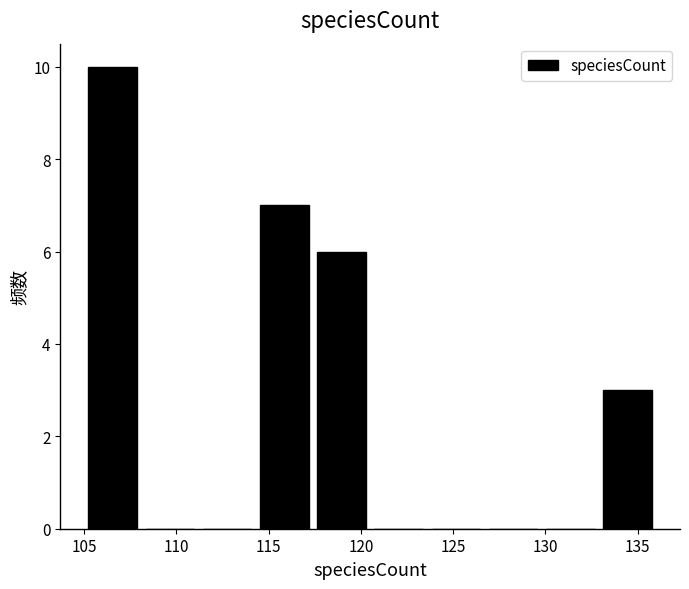

Reading left to right, list every bar in this chart as the range it spans on the x-axis followed by its height. Neither the bar edges nor the heights are printed on the chart, so give them approximately, as read against the axes.

105.0 to 108.1: 10
108.1 to 111.2: 0
111.2 to 114.3: 0
114.3 to 117.4: 7
117.4 to 120.5: 6
120.5 to 123.6: 0
123.6 to 126.7: 0
126.7 to 129.8: 0
129.8 to 132.9: 0
132.9 to 136.0: 3